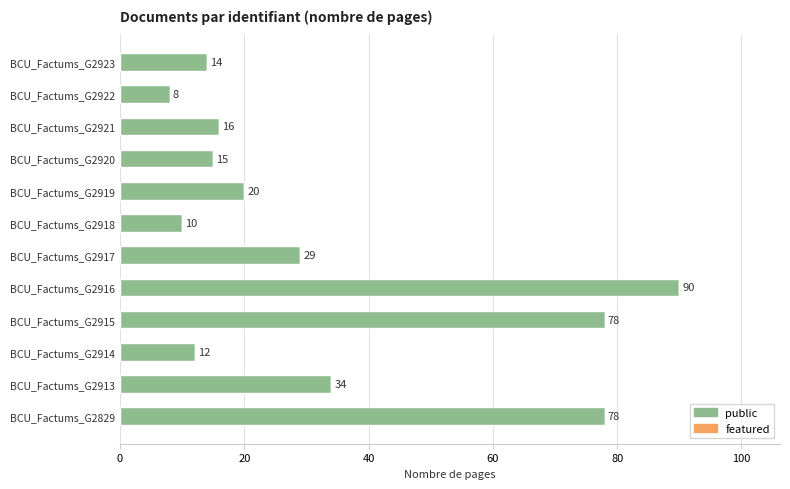

What is the approximate value at BCU_Factums_G2918, to the nearest 5?

10